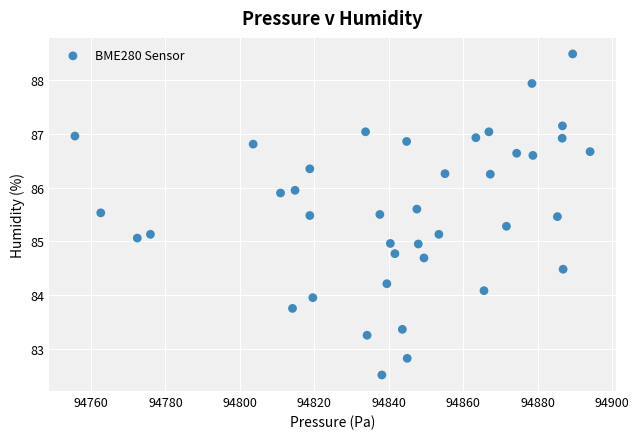

What is the range of X values (max minus min)?

138.4